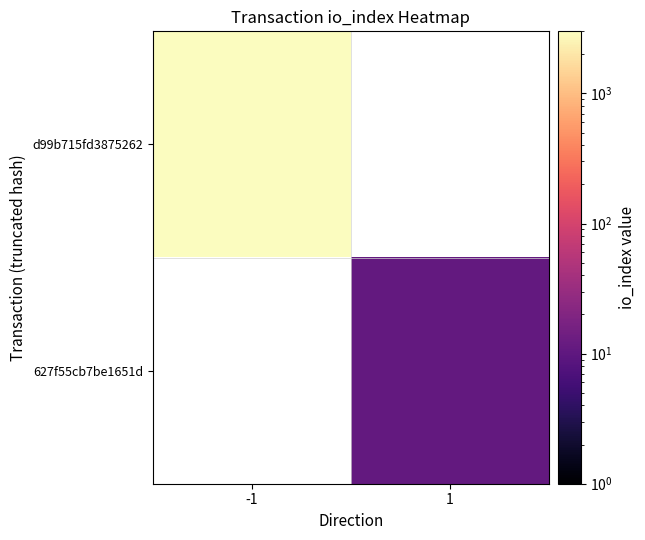

What is the minimum value shown in the chart?

11.0